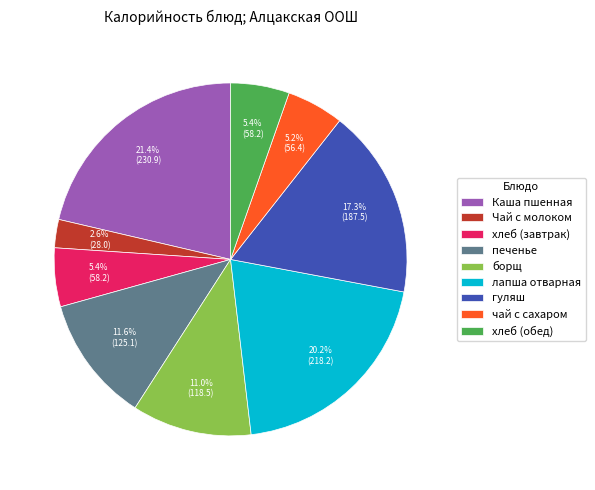

What portion of the pie excludes лапша отварная?

79.8%